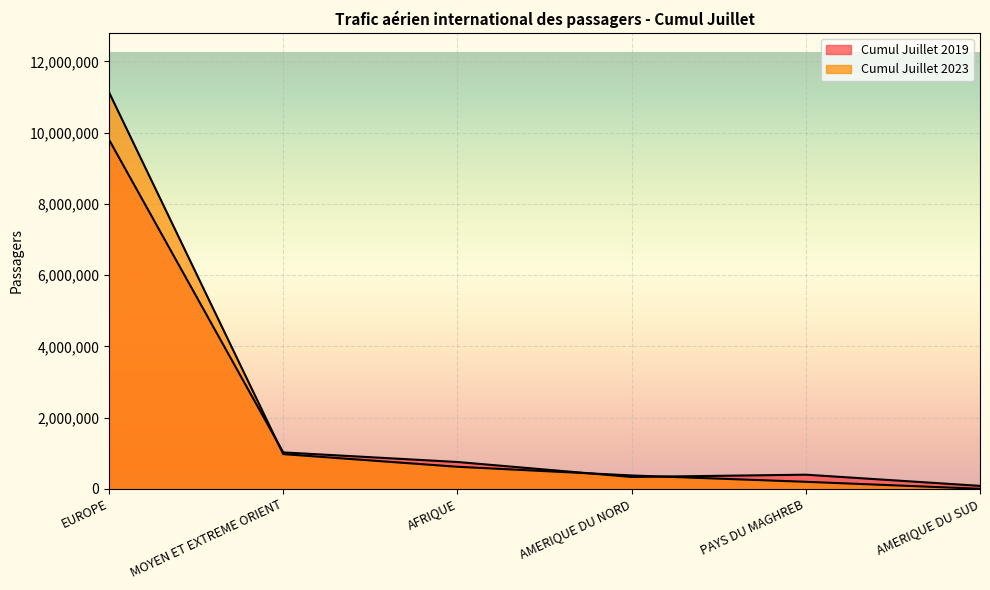

What is the sum of the Cumul Juillet 2019 values at AFRIQUE and AMERIQUE DU NORD?

1085491